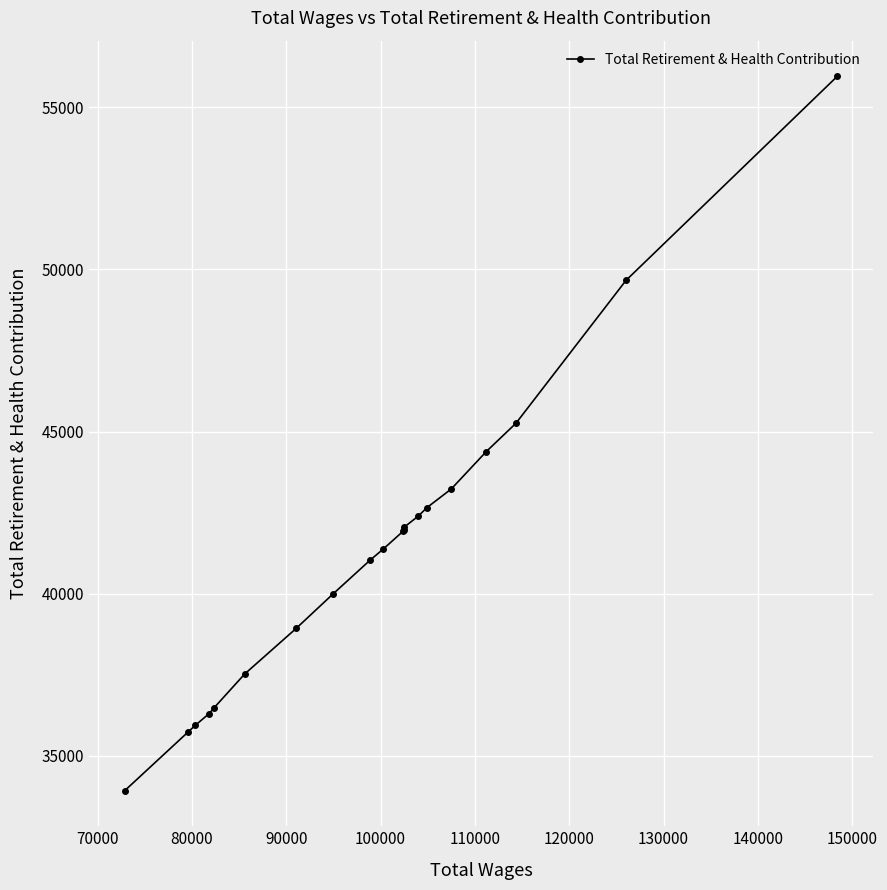

Does the chart have visible grid lines?

Yes